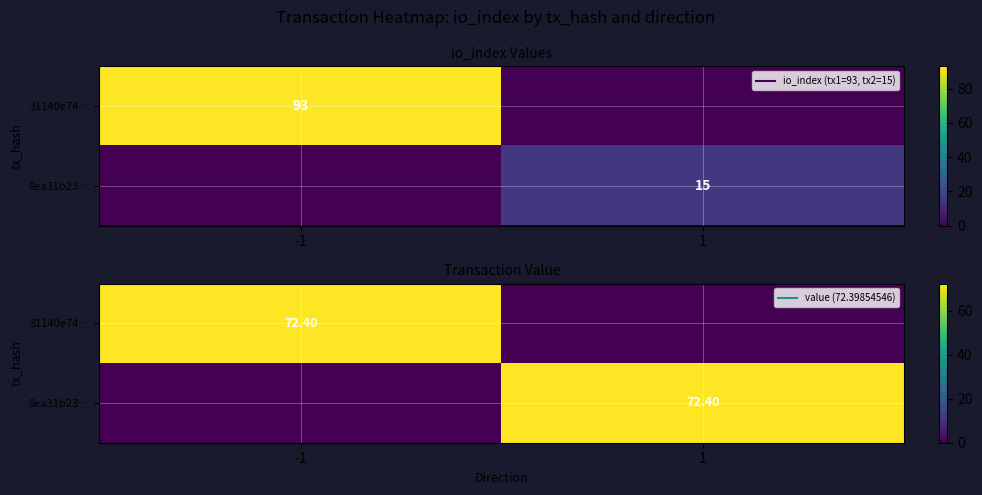

At -1, list the series in order from largest to smallest.

31140e74…, 8ea31b23…